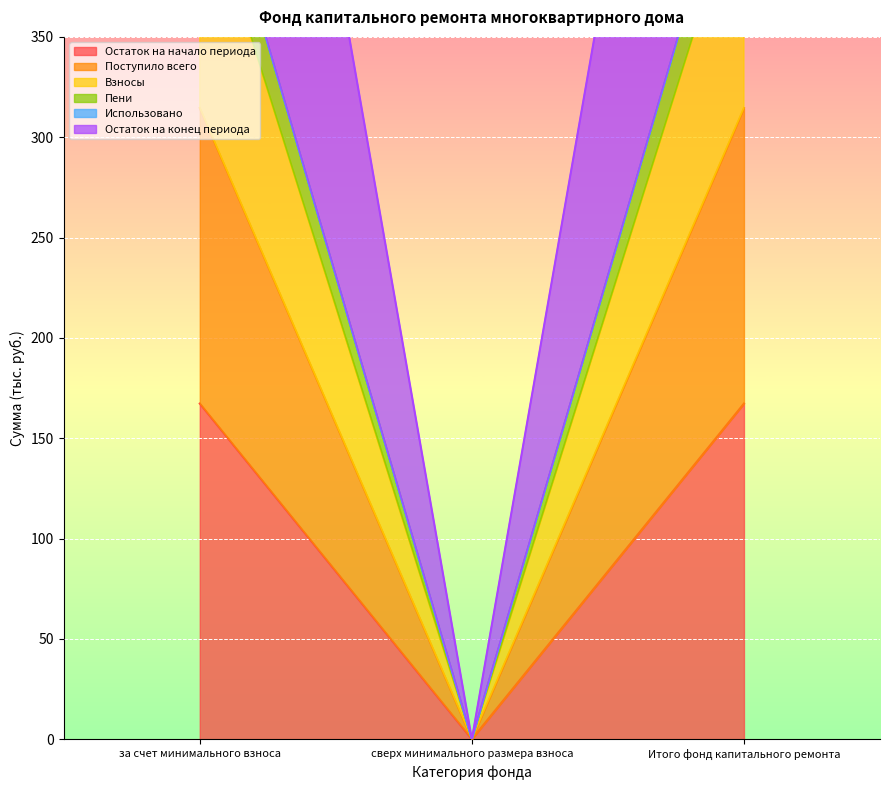

List the labels in order of Поступило всего value, largest first.

за счет минимального взноса, Итого фонд капитального ремонта, сверх минимального размера взноса